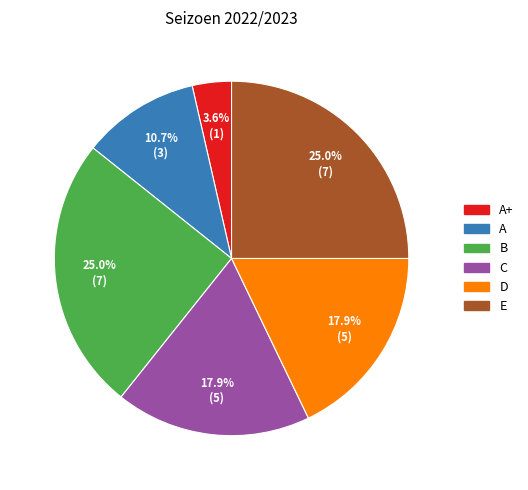

Approximately how many times larger is the value at A compared to B?

0.4